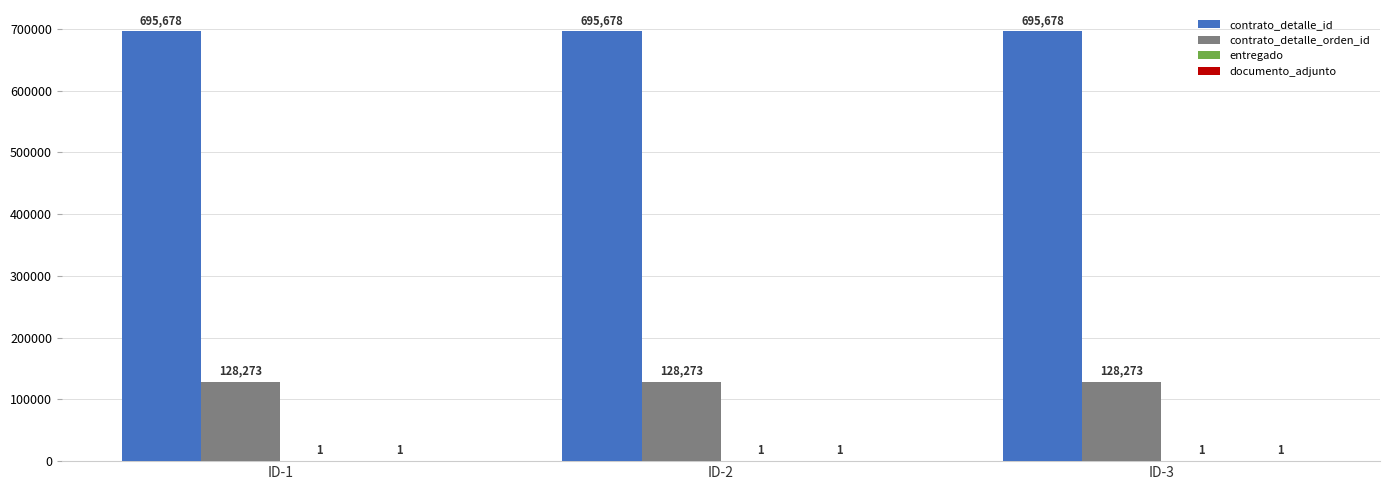

Which series has the largest total across all categories?

contrato_detalle_id